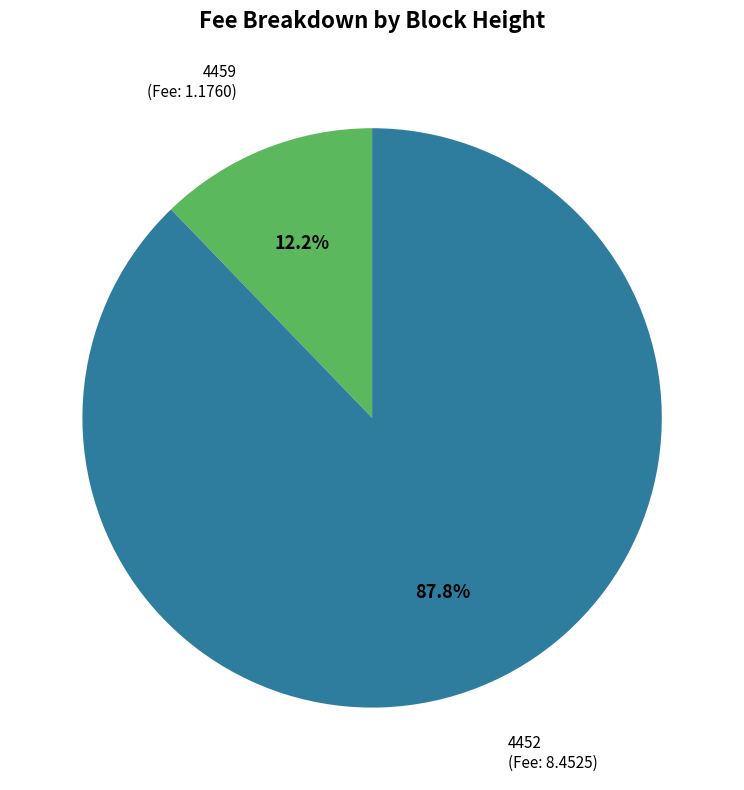

Is there any slice that represents more than half of the pie?

Yes